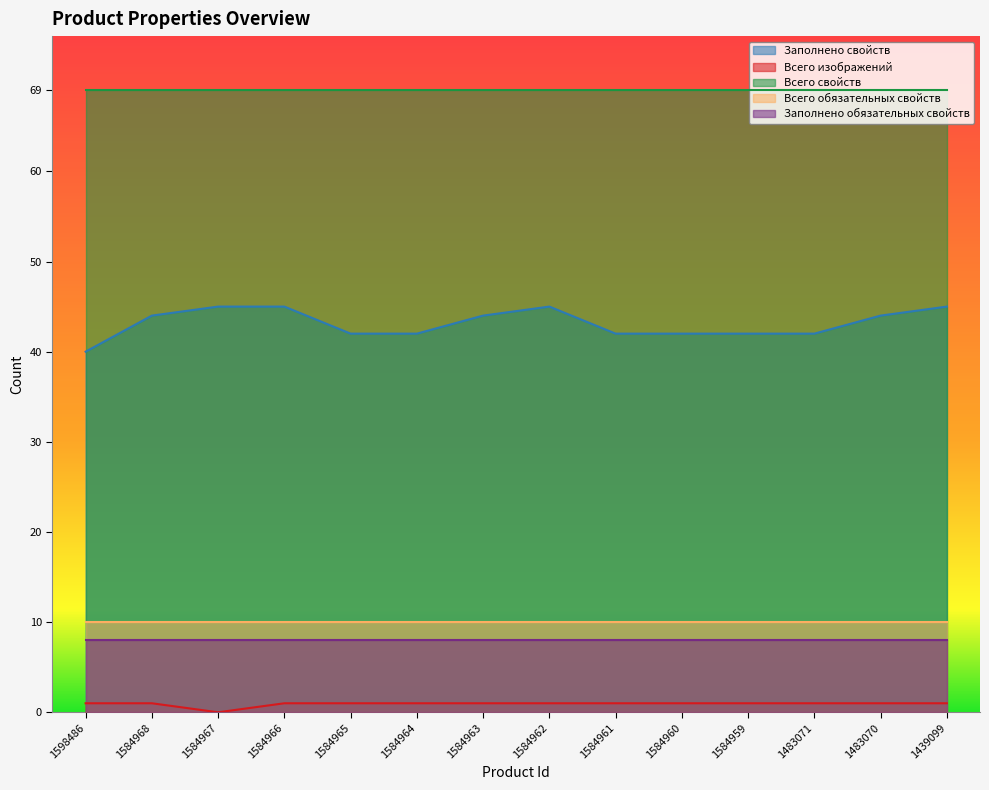

Reading right to left, transcribe all the data shown in this chart.

Заполнено свойств: 45	44	42	42	42	42	45	44	42	42	45	45	44	40
Всего изображений: 1	1	1	1	1	1	1	1	1	1	1	0	1	1
Всего свойств: 69	69	69	69	69	69	69	69	69	69	69	69	69	69
Всего обязательных свойств: 10	10	10	10	10	10	10	10	10	10	10	10	10	10
Заполнено обязательных свойств: 8	8	8	8	8	8	8	8	8	8	8	8	8	8